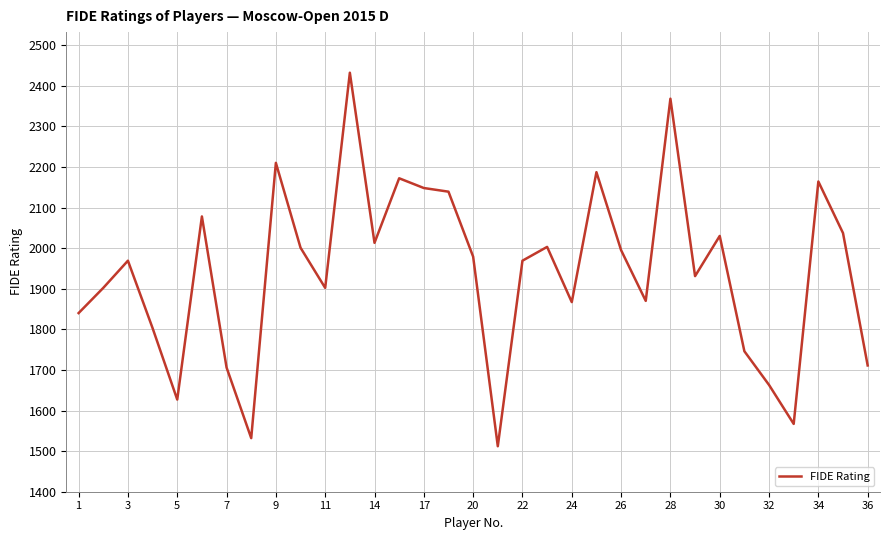

What is the minimum value shown in the chart?

1512